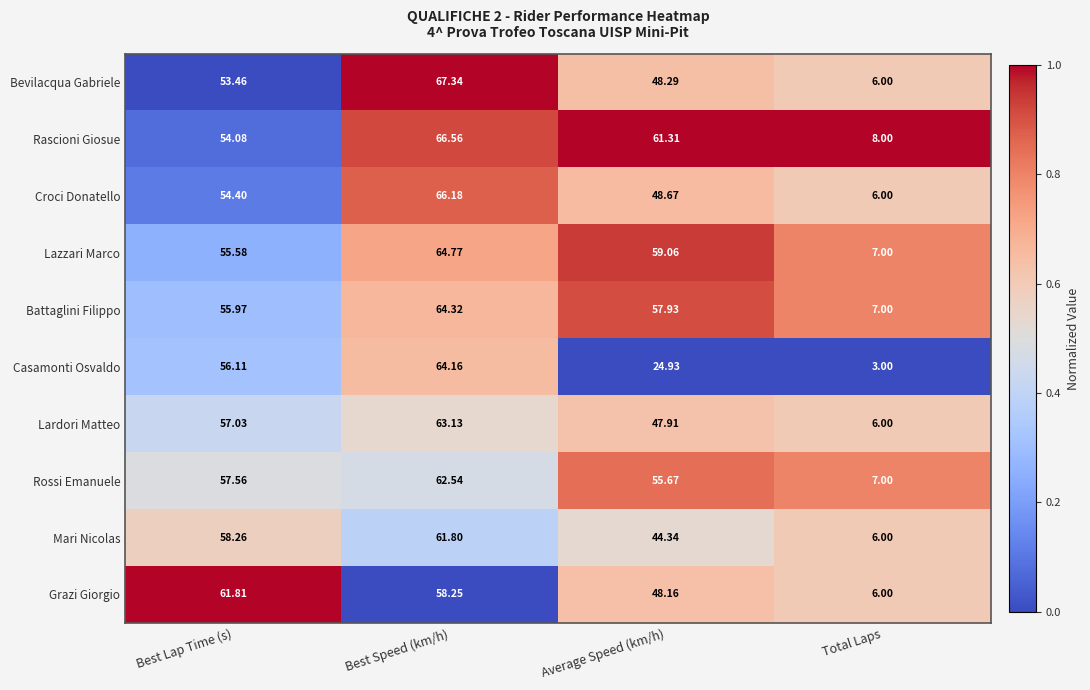

Which series has the widest spread of values?

Bevilacqua Gabriele